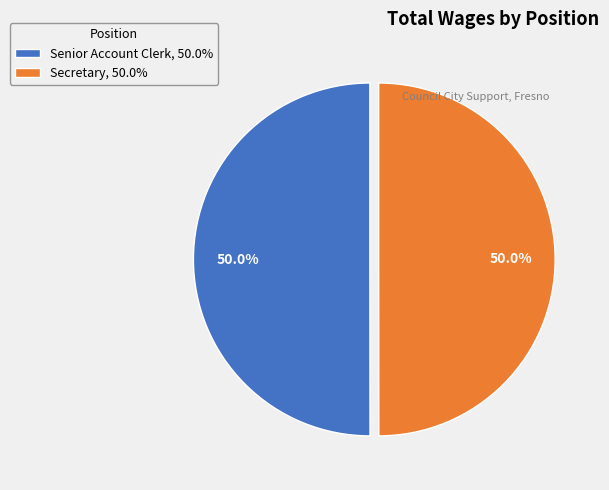

To the nearest percent, what percentage of the pie is Senior Account Clerk?

50%